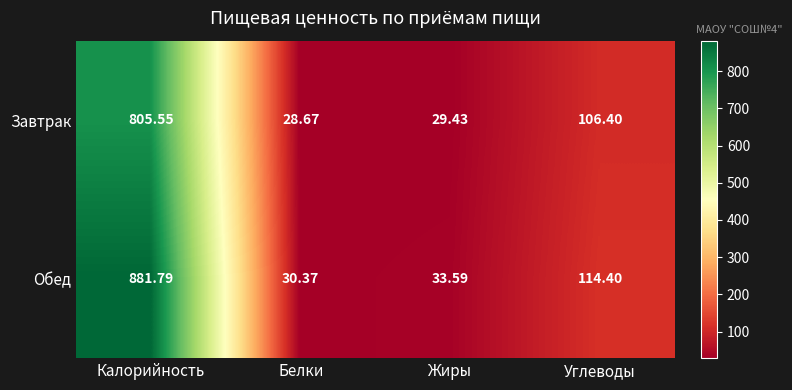

Where is Обед nearest to the value 456?

Углеводы